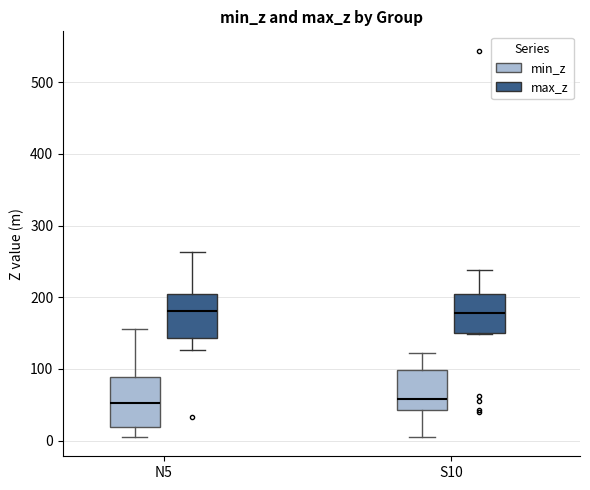

Reading left to right, read every box against the y-axis: the position of its median line, the range the box covers, and the ends of its whiskers. The values are not printed on the chart, so give them approximately, as read against the axis.

N5 (min_z): median 50, box 20 to 90, whiskers 10 to 160
N5 (max_z): median 180, box 140 to 200, whiskers 130 to 260
S10 (min_z): median 60, box 40 to 100, whiskers 10 to 120
S10 (max_z): median 180, box 150 to 200, whiskers 150 to 240